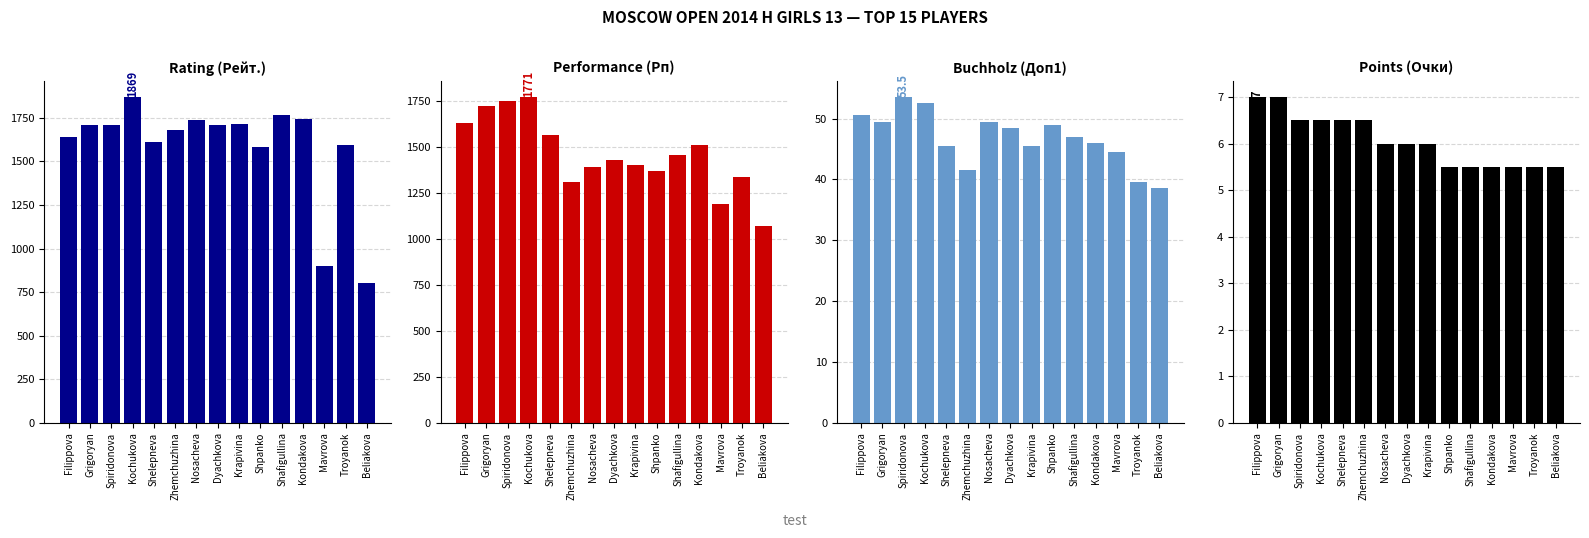

Which series has the largest range (max minus min)?

Rating (Рейт.)